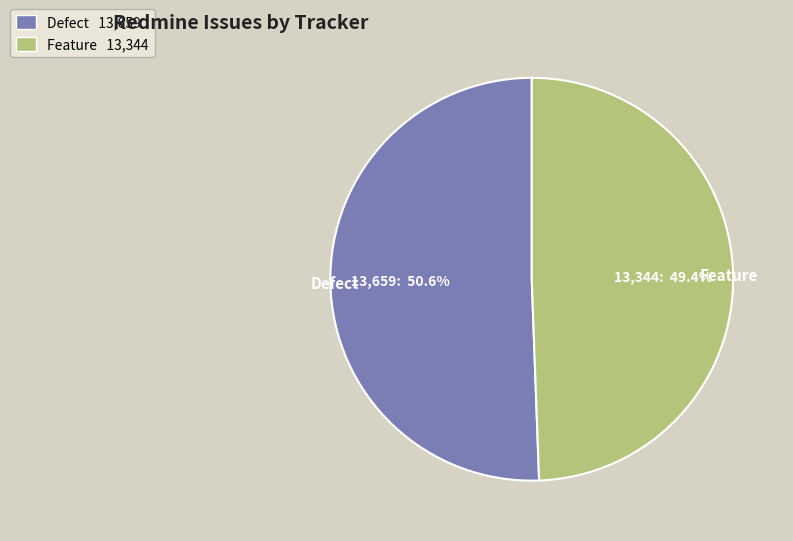

How many segments does this pie chart have?

2